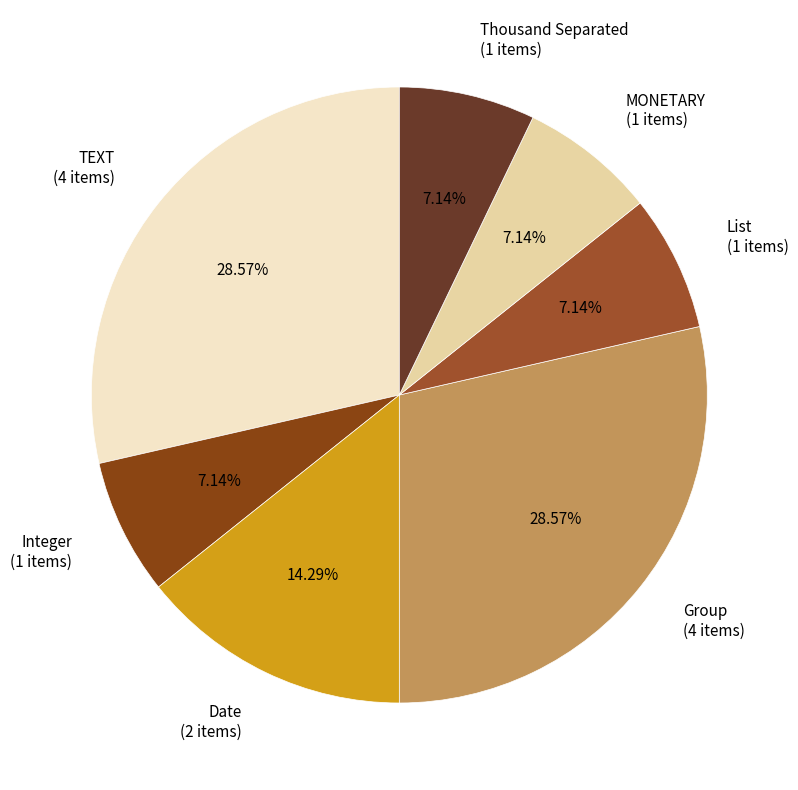

Do Date (2 items) and Integer (1 items) together represent more than half of the pie?

No